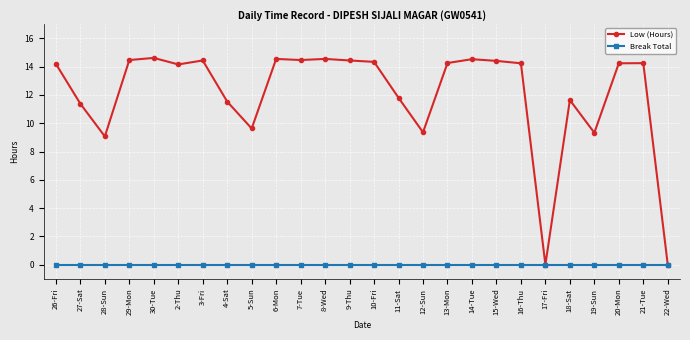

How many values in the Low (Hours) series exceed 14?

16